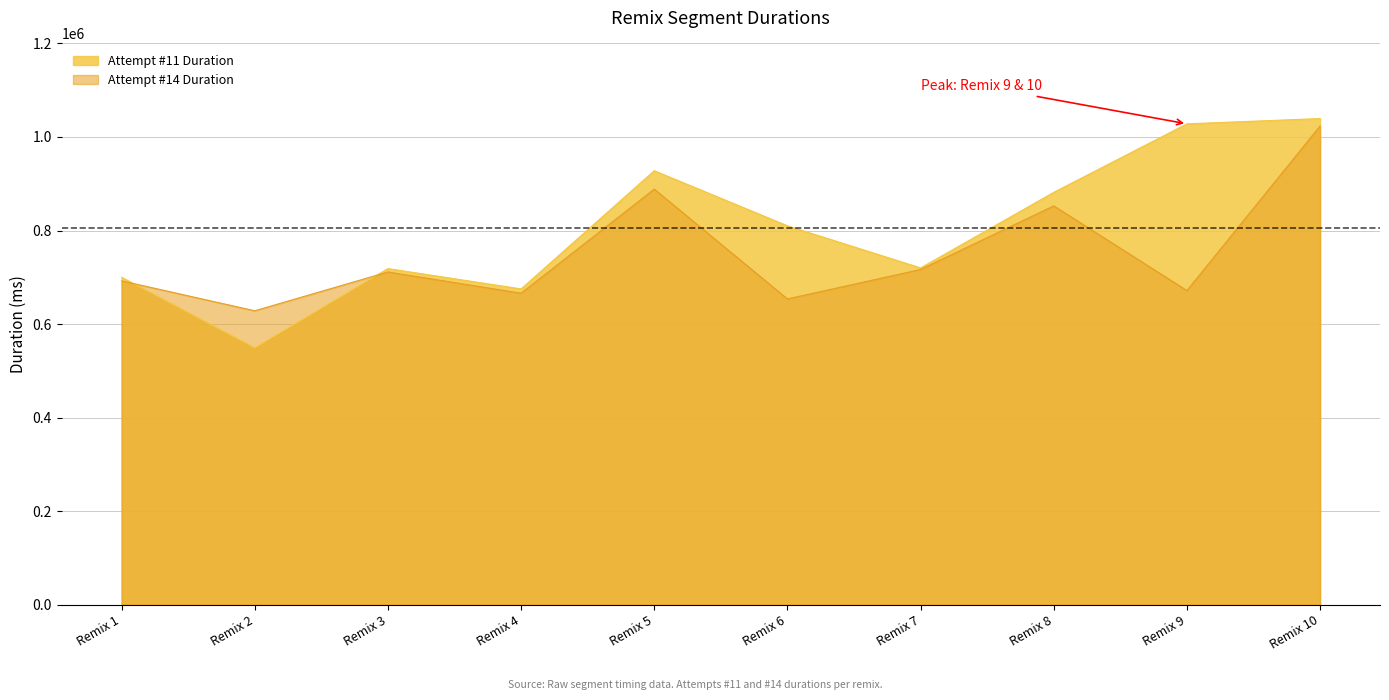

In Attempt #14 Duration, how many points are lower than both neighbors (excluding endpoints)?

4